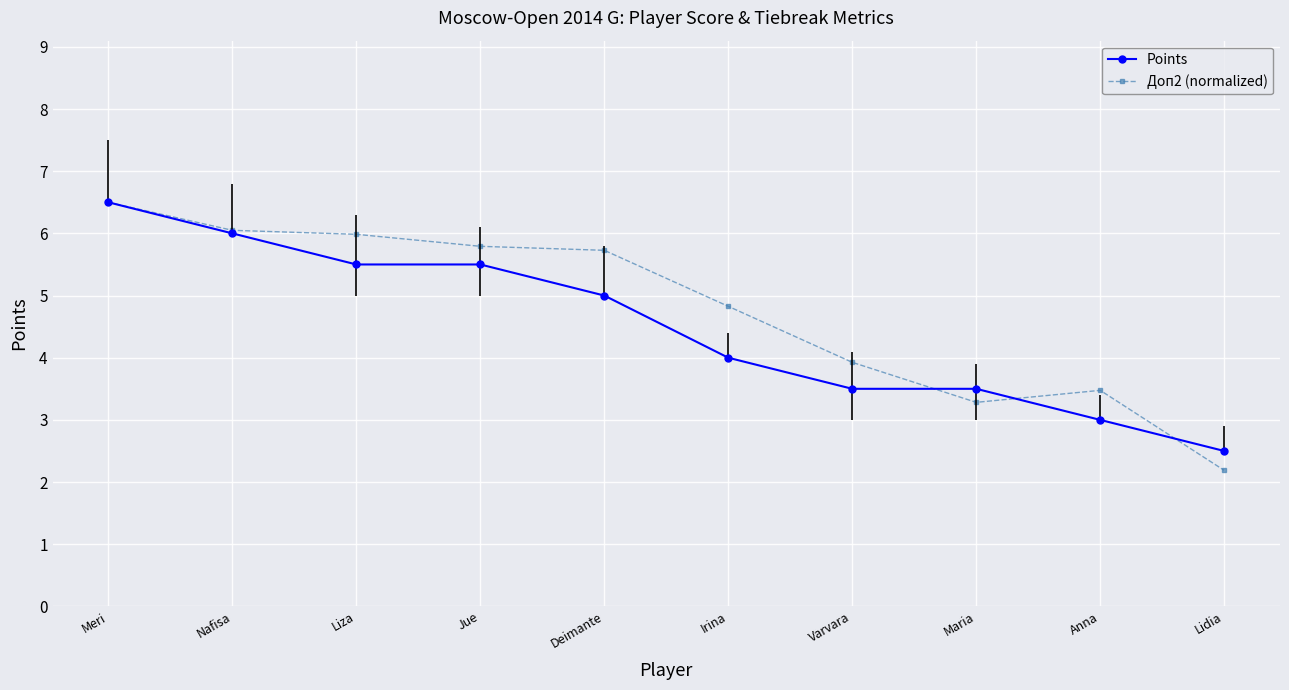

Does the chart display data point markers on the line(s)?

Yes